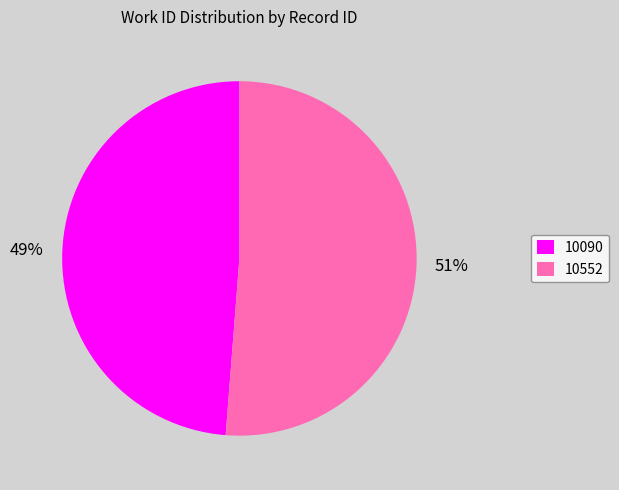

Which category has the biggest portion of the pie?

10552